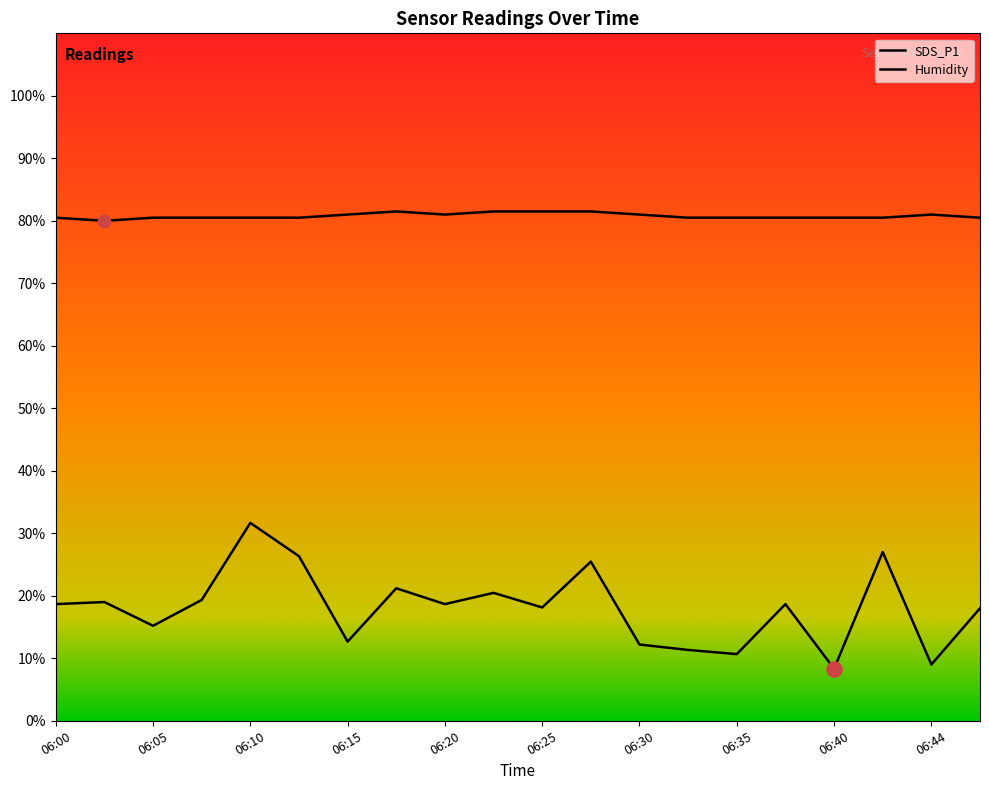

Which series reaches the minimum Y coordinate?

SDS_P1